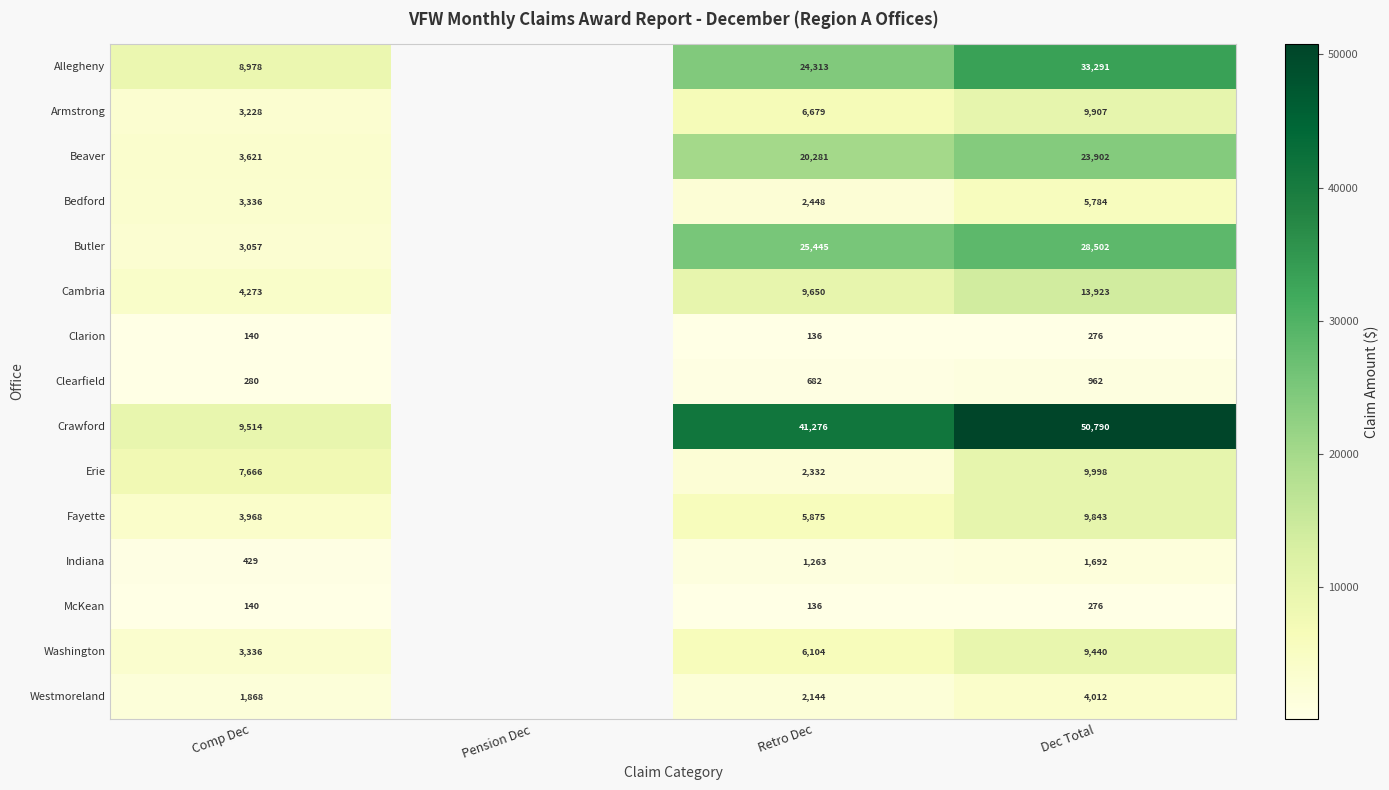

What is the difference between the McKean values at Dec Total and Retro Dec?

140